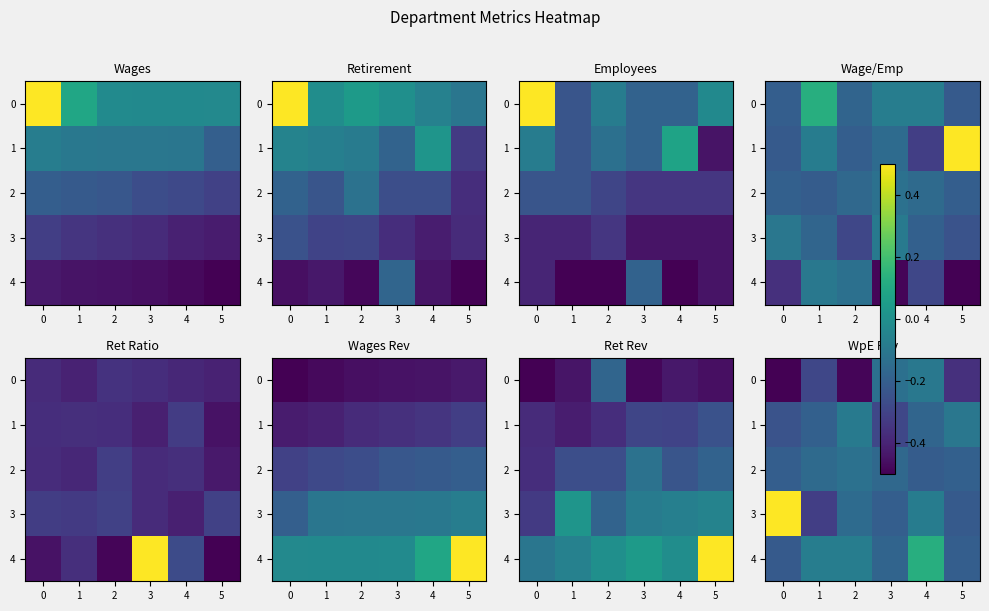

What is the difference between the highest and lowest values at 3?

0.2